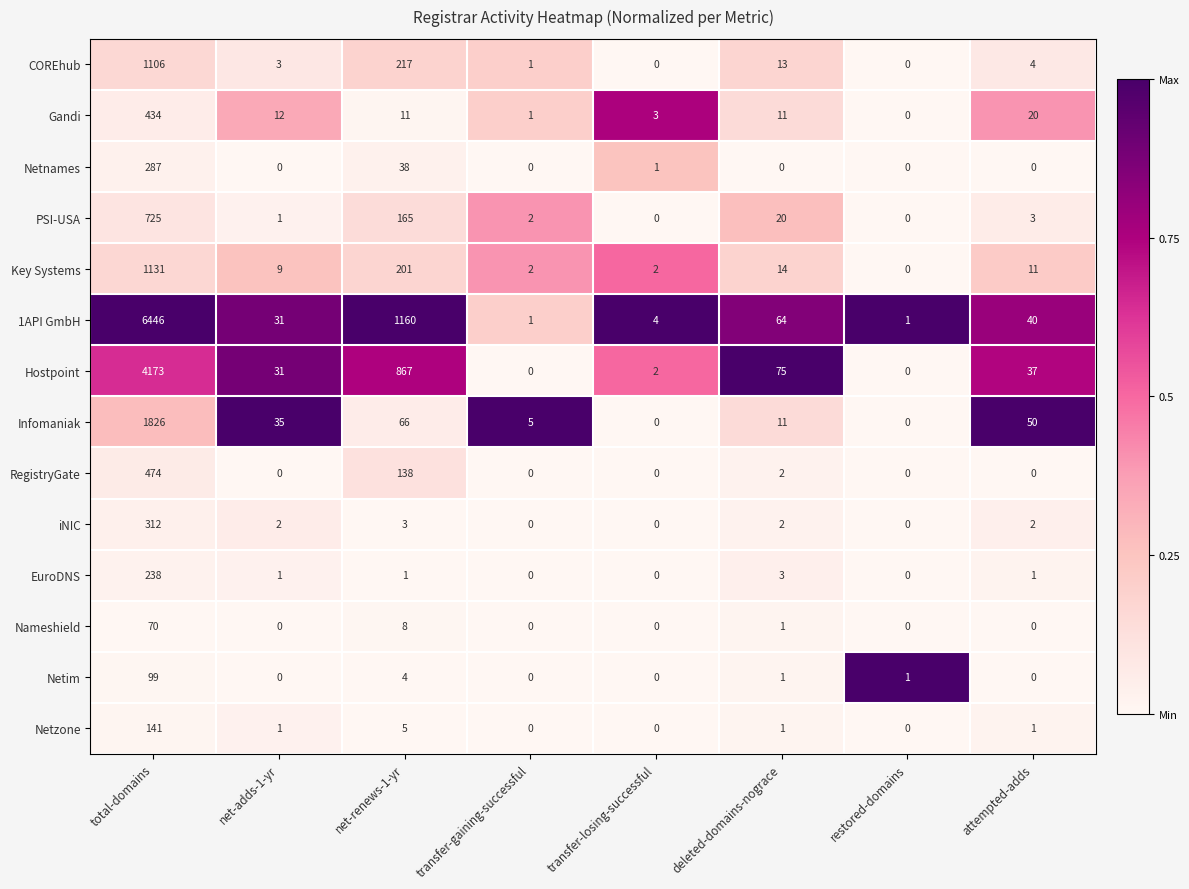

True or false: Nameshield has a value of 43 at total-domains.

False